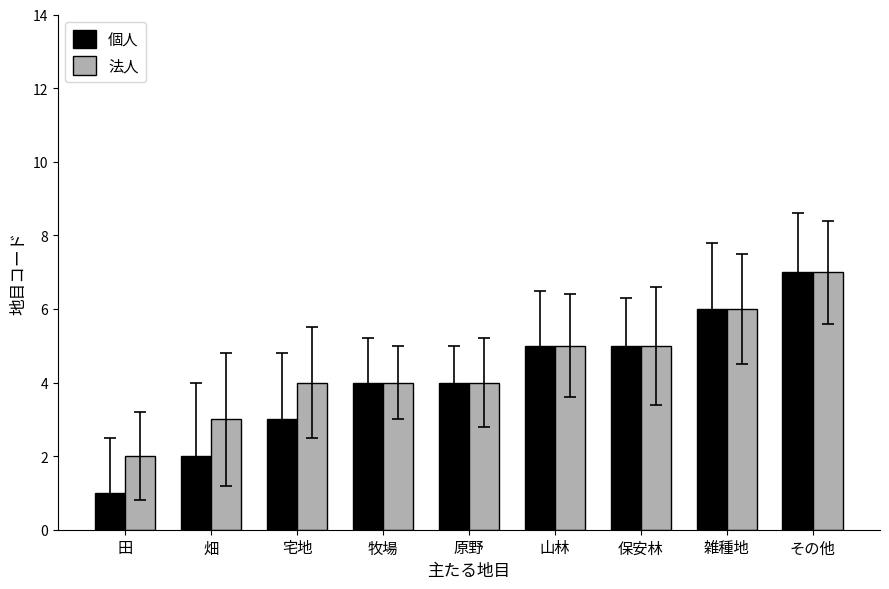

At which category is the sum across all series the highest?

その他